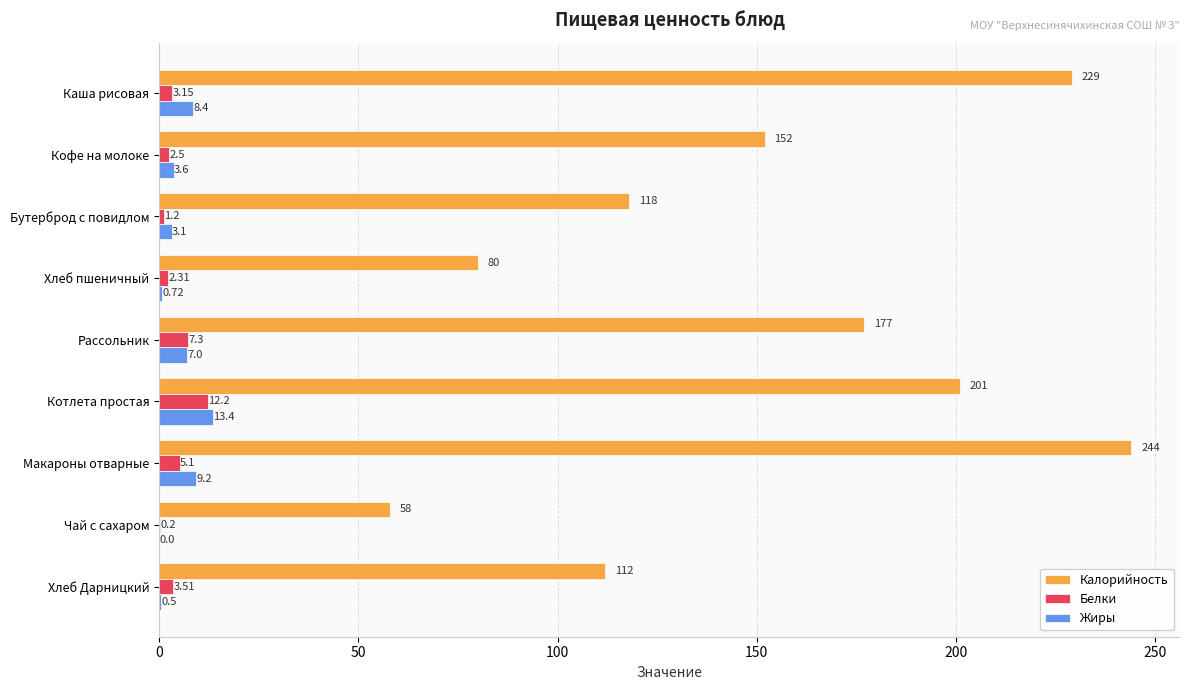

At which label is Калорийность closest to 151?

Кофе на молоке